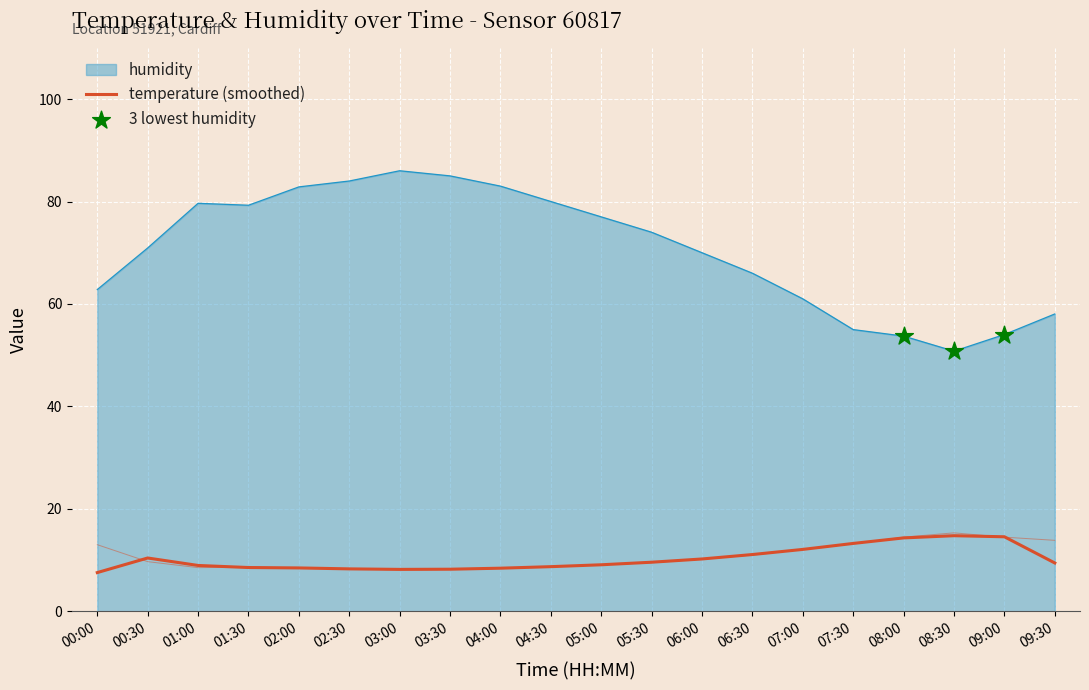

Which series contains the lowest Y value?

temperature